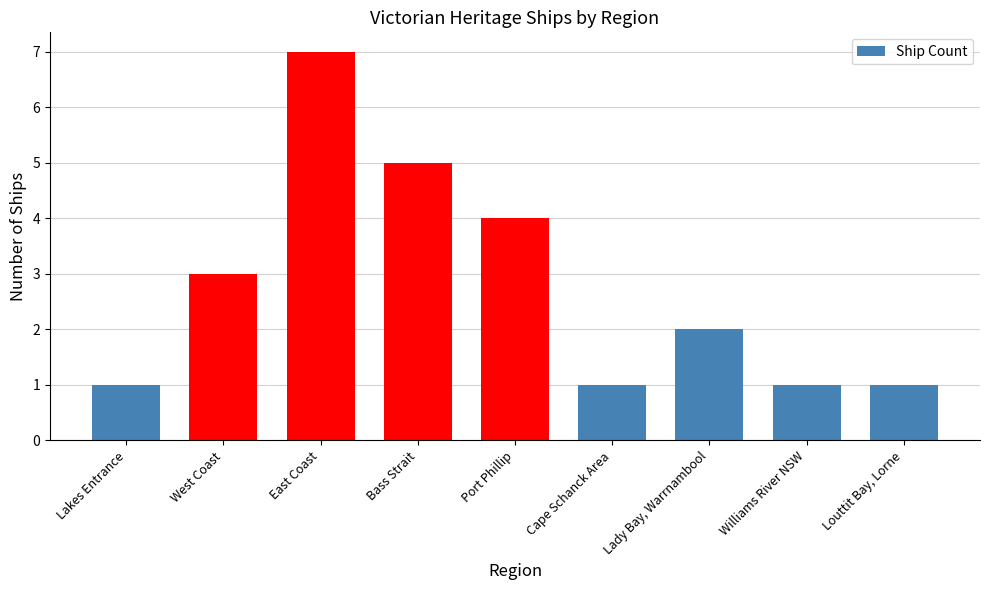

Which label corresponds to the largest value in the chart?

East Coast